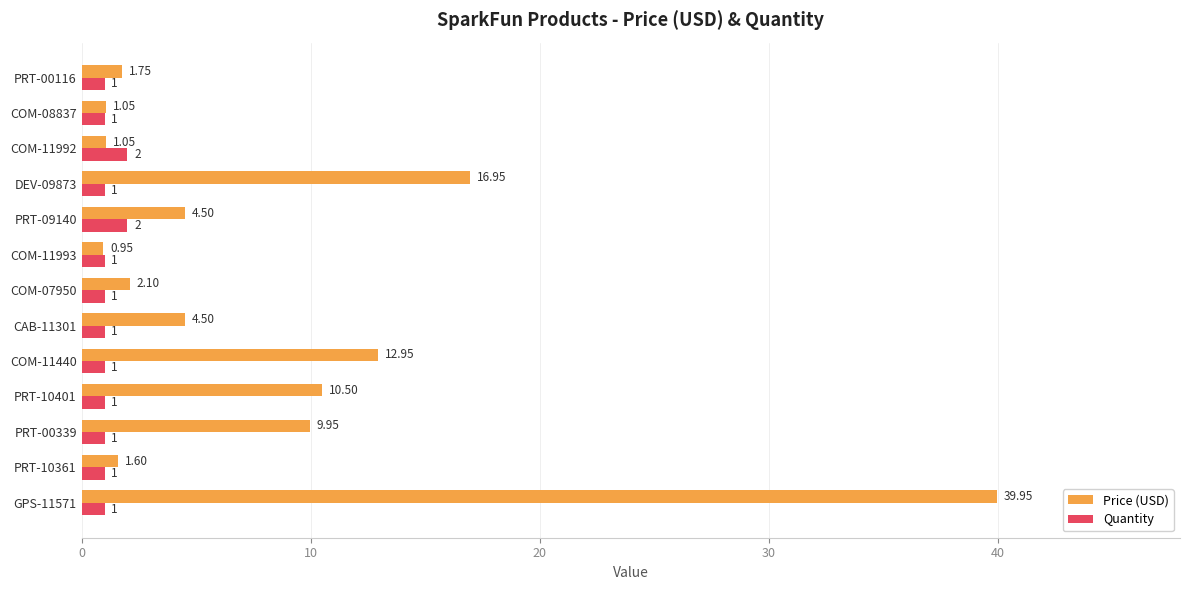

Rank the series at PRT-00116 from lowest to highest value.

Quantity, Price (USD)